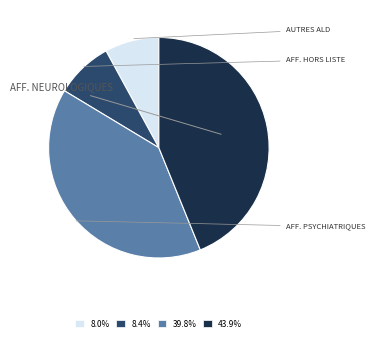

Is there any slice that represents more than half of the pie?

No